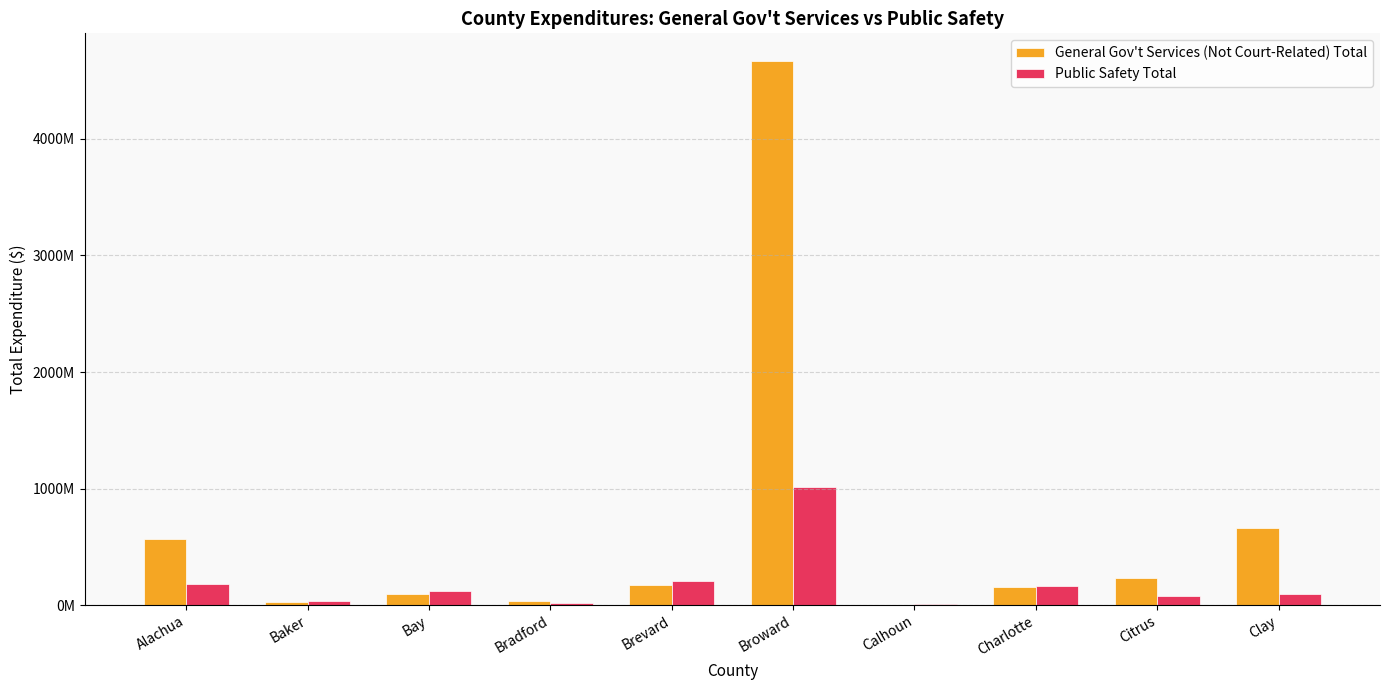

Are the bars grouped side by side (vs. stacked)?

Yes